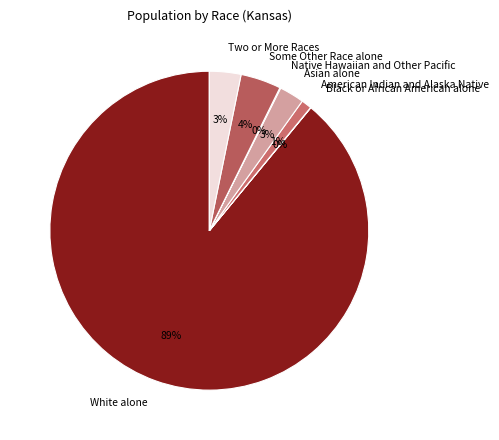

Combined, do Asian alone and Two or More Races account for over 50%?

No